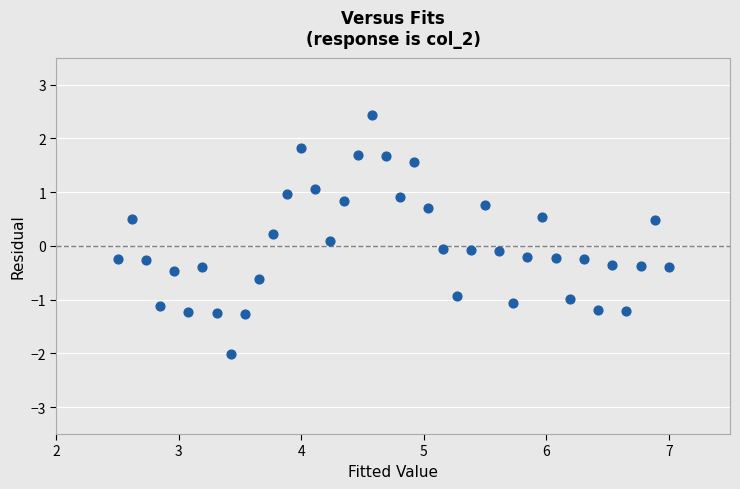

What is the range of X values (max minus min)?

4.5